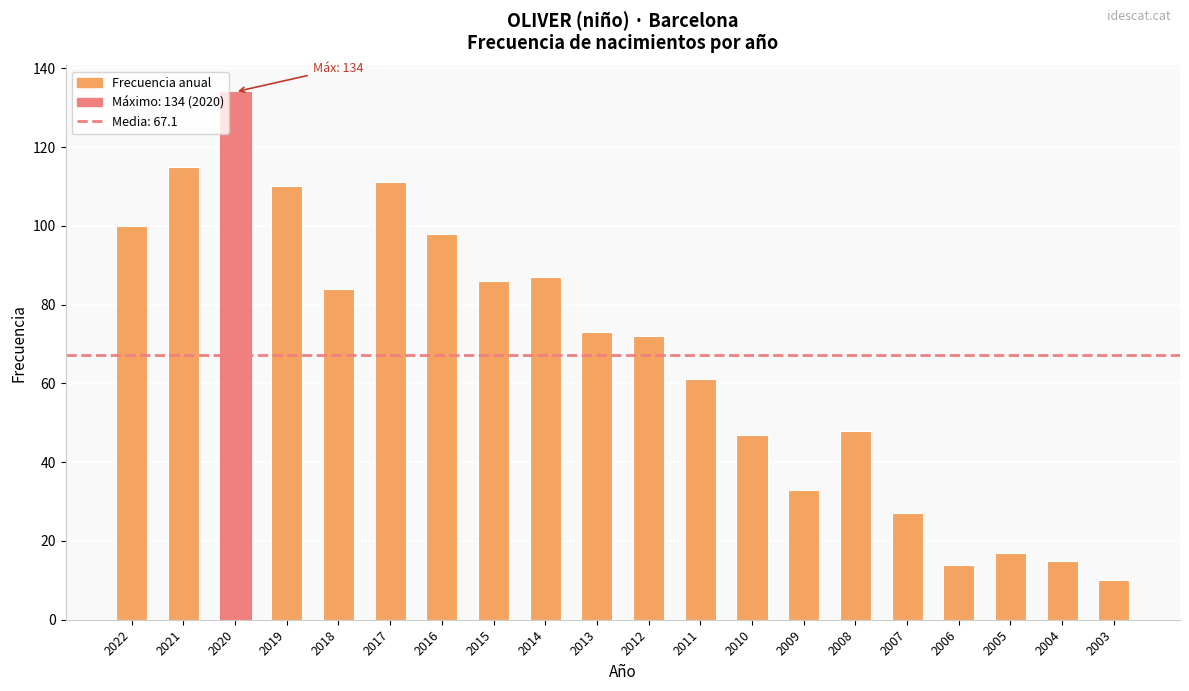

What is the average value?

67